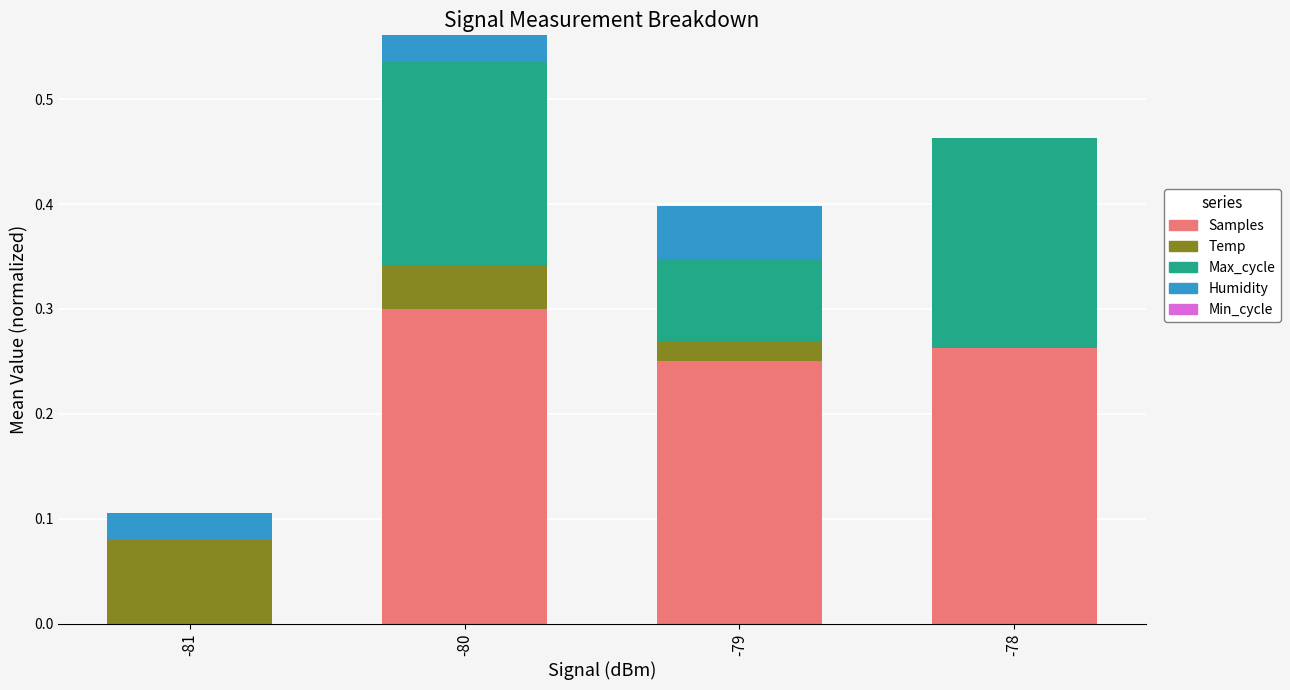

Which category has the highest value in the Samples series?

-80